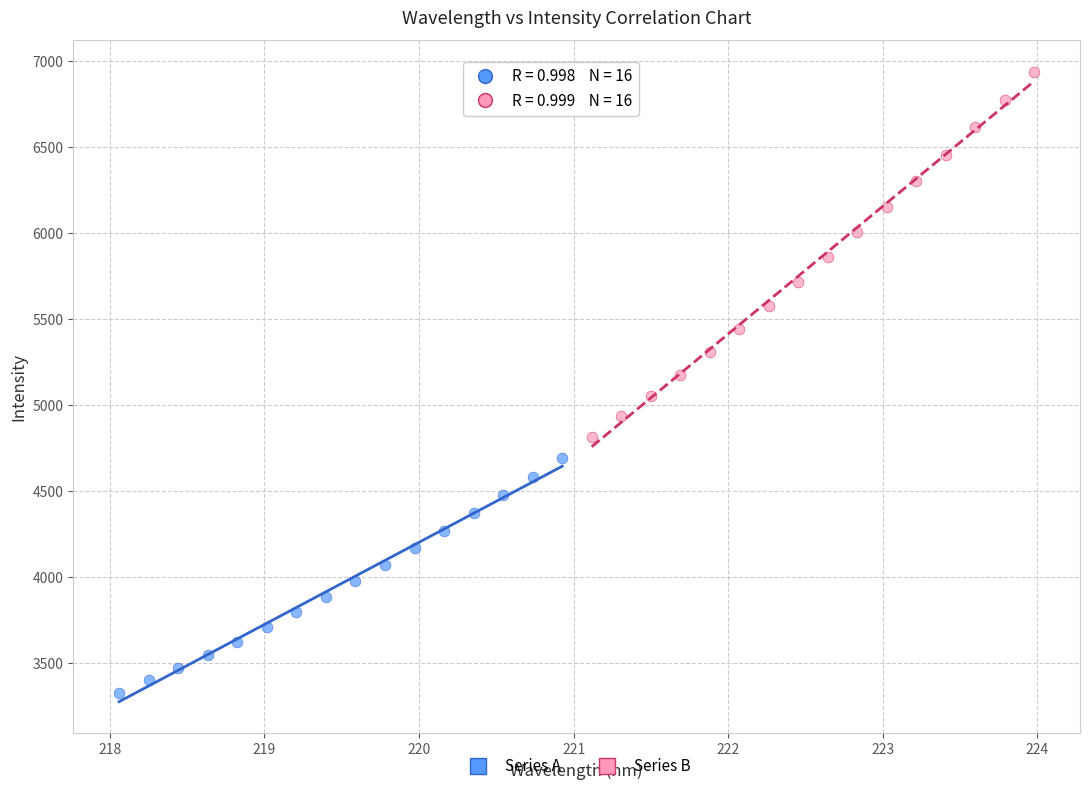

Which series contains the lowest Y value?

Series A